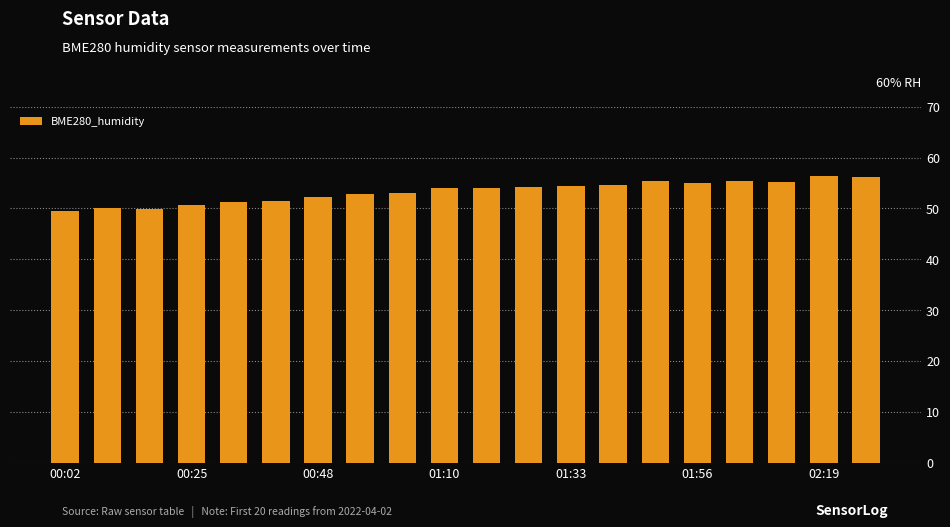

What is the maximum value shown in the chart?

56.4